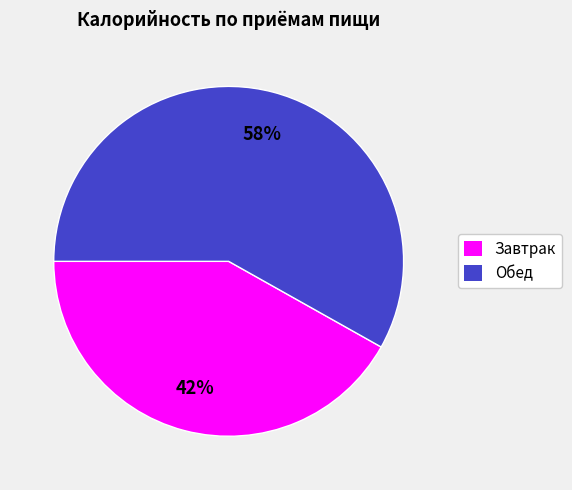

True or false: Обед accounts for 71% of the total.

False